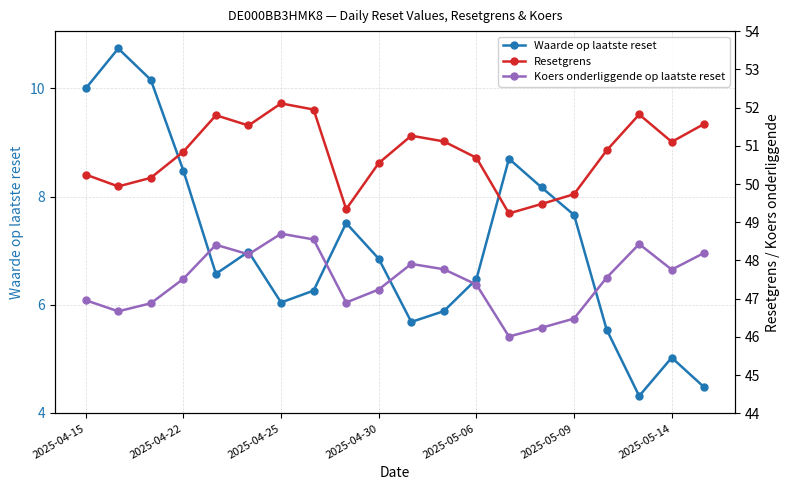

How many interior local peaks does the Resetgrens series have?

4